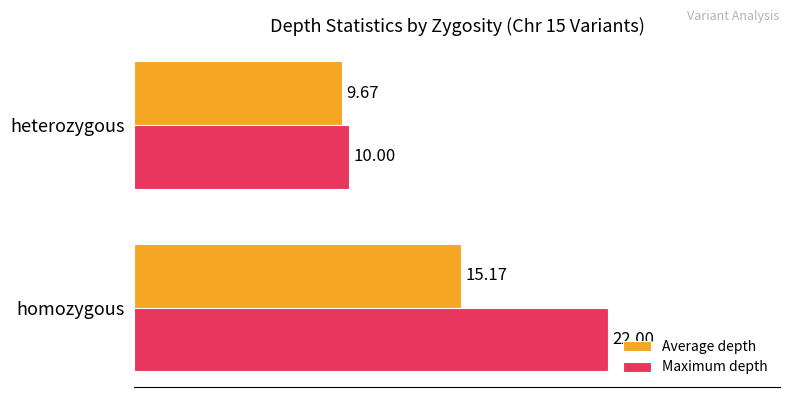

What is the difference between the highest and lowest values at heterozygous?

0.3